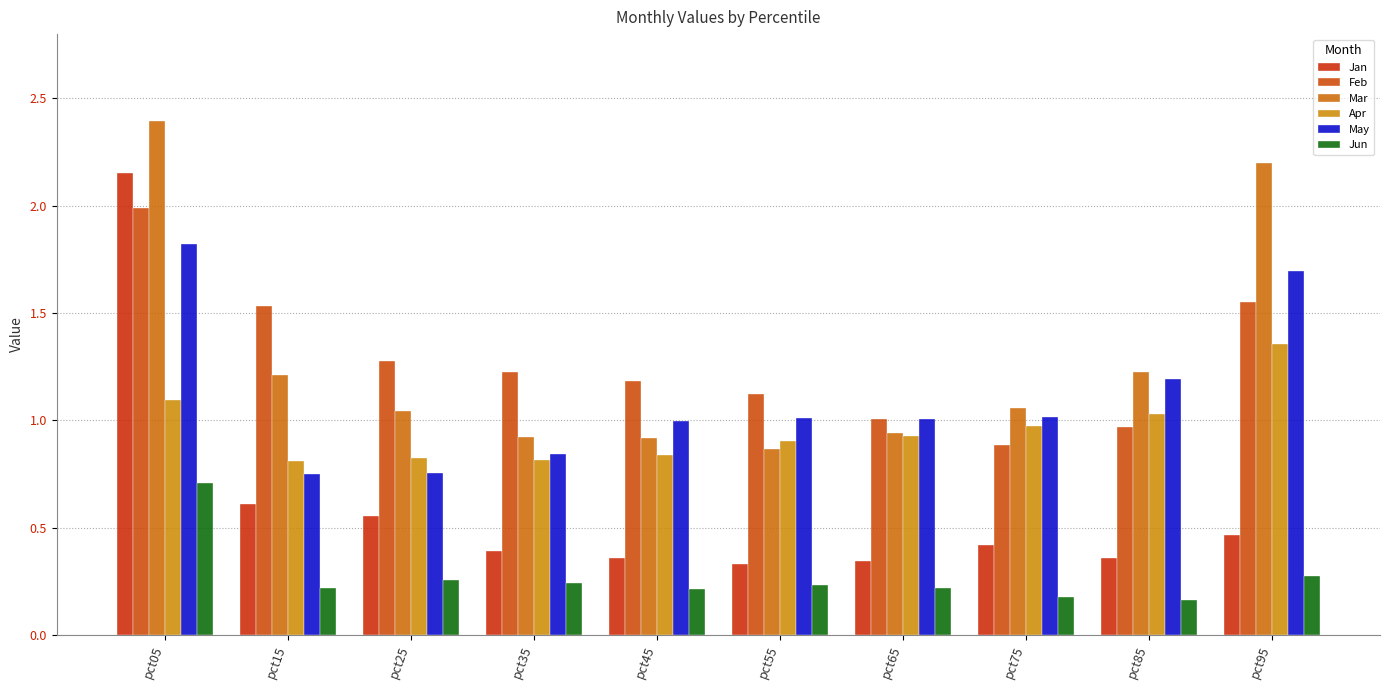

How many values in the Mar series are below 1?

4